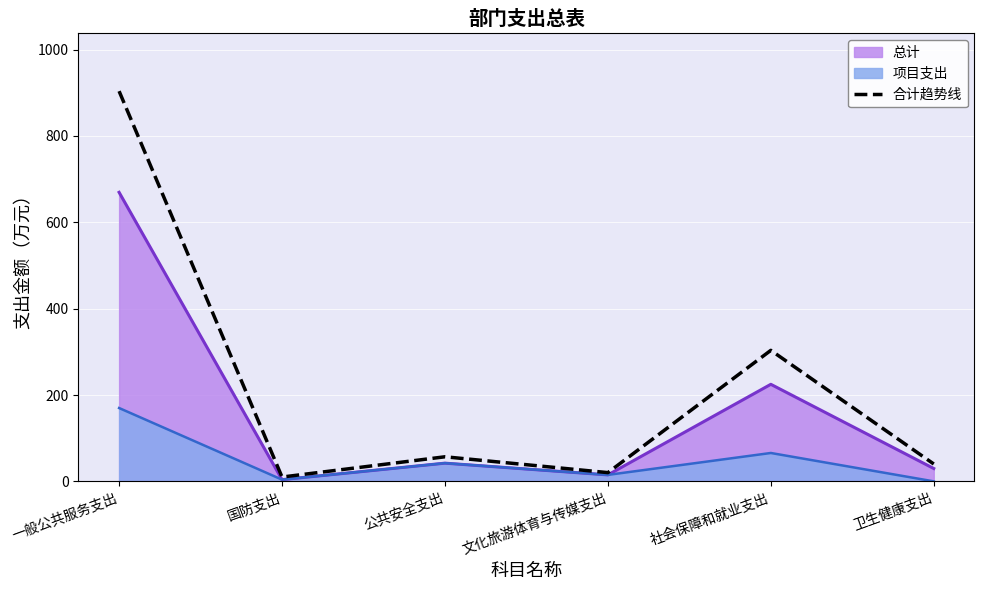

Where is the first local minimum?

国防支出